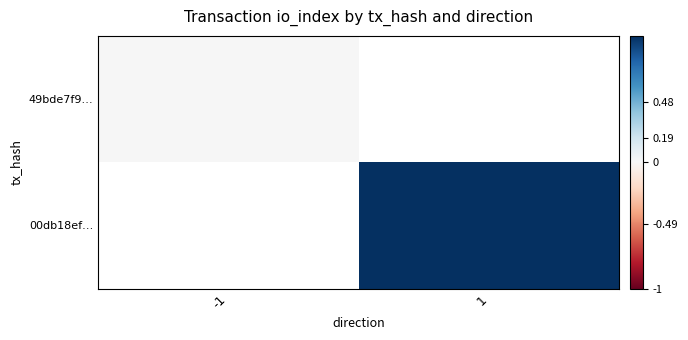

List the labels in order of 49bde7f9… value, smallest first.

-1, 1